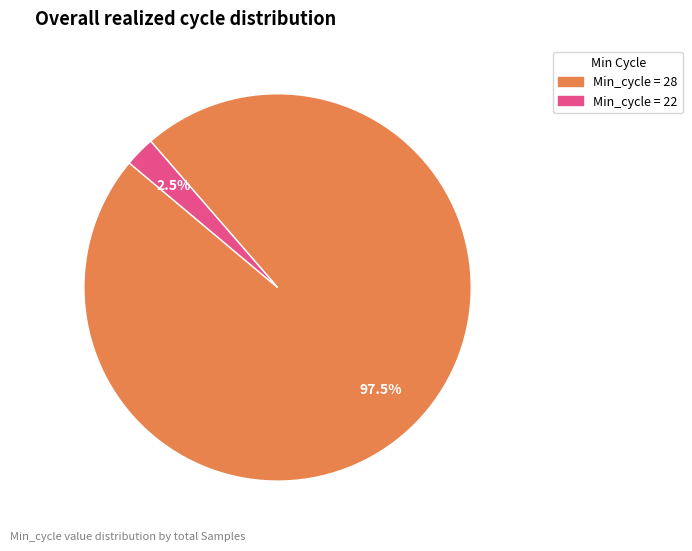

How many slices are in this pie chart?

2